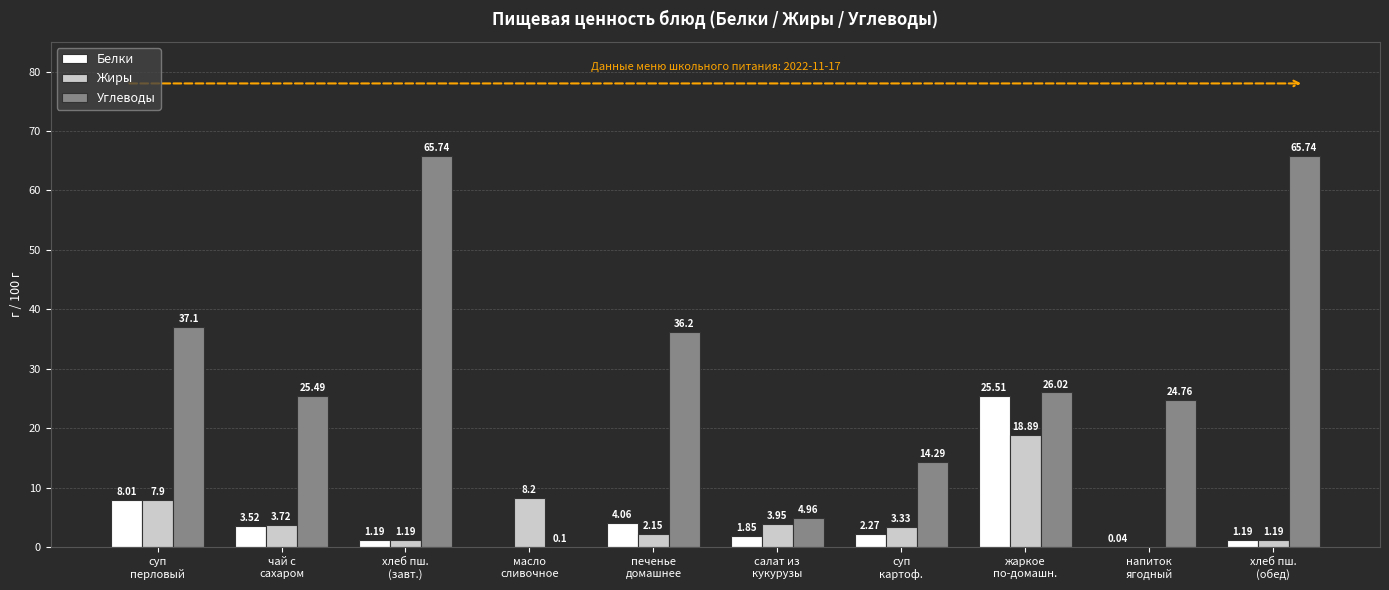

What is the sum of all Углеводы values?

300.4